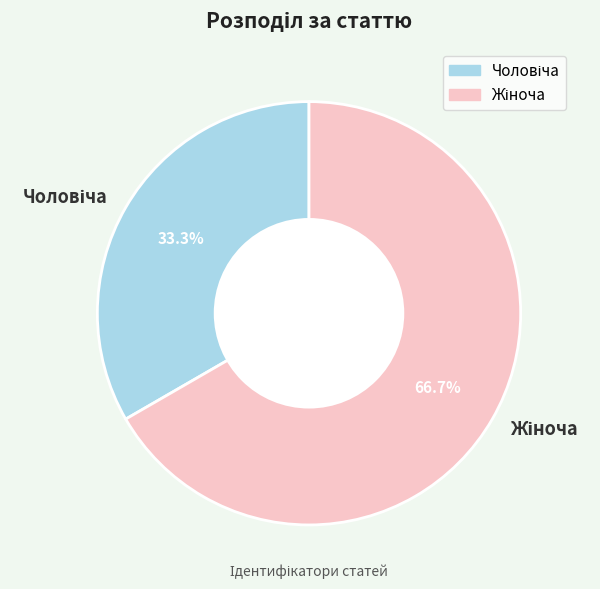

Does any single category account for the majority?

Yes